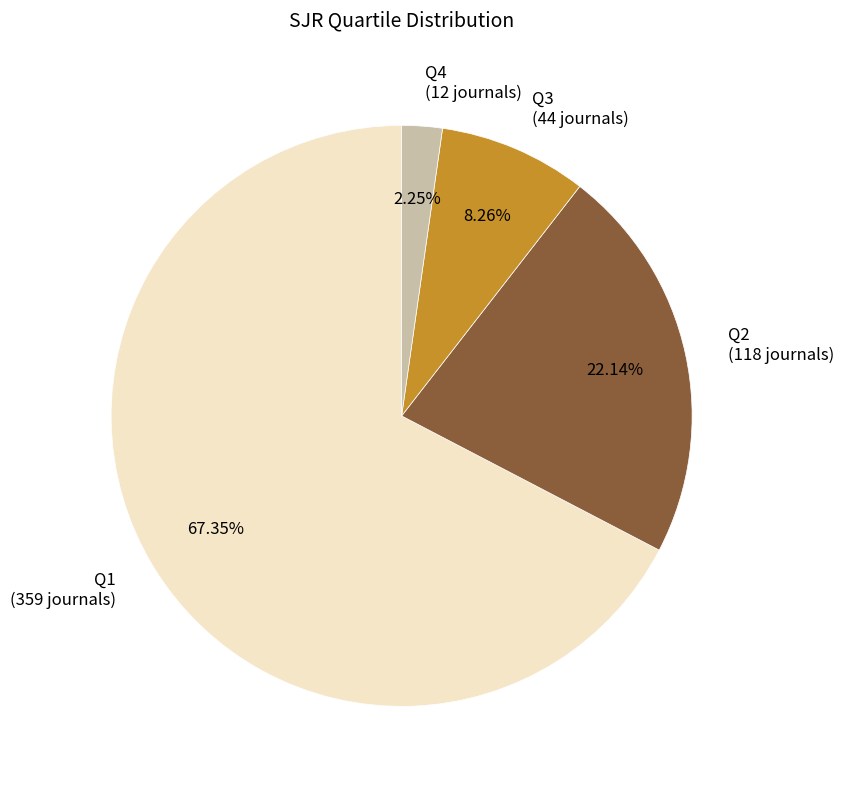

Which slice is the smallest?

Q4